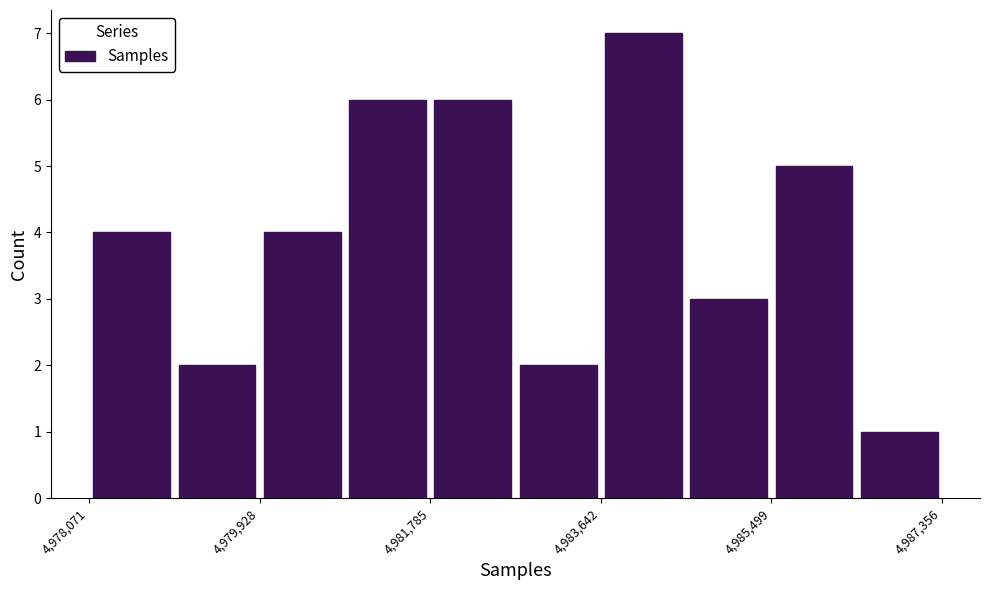

Reading left to right, list every bar in this chart as the range it spans on the x-axis followed by its height. Neither the bar edges nor the heights are printed on the chart, so give them approximately, as read against the axes.

4978000 to 4979000: 4
4979000 to 4980000: 2
4980000 to 4980800: 4
4980800 to 4981800: 6
4981800 to 4982800: 6
4982800 to 4983600: 2
4983600 to 4984600: 7
4984600 to 4985400: 3
4985400 to 4986400: 5
4986400 to 4987400: 1